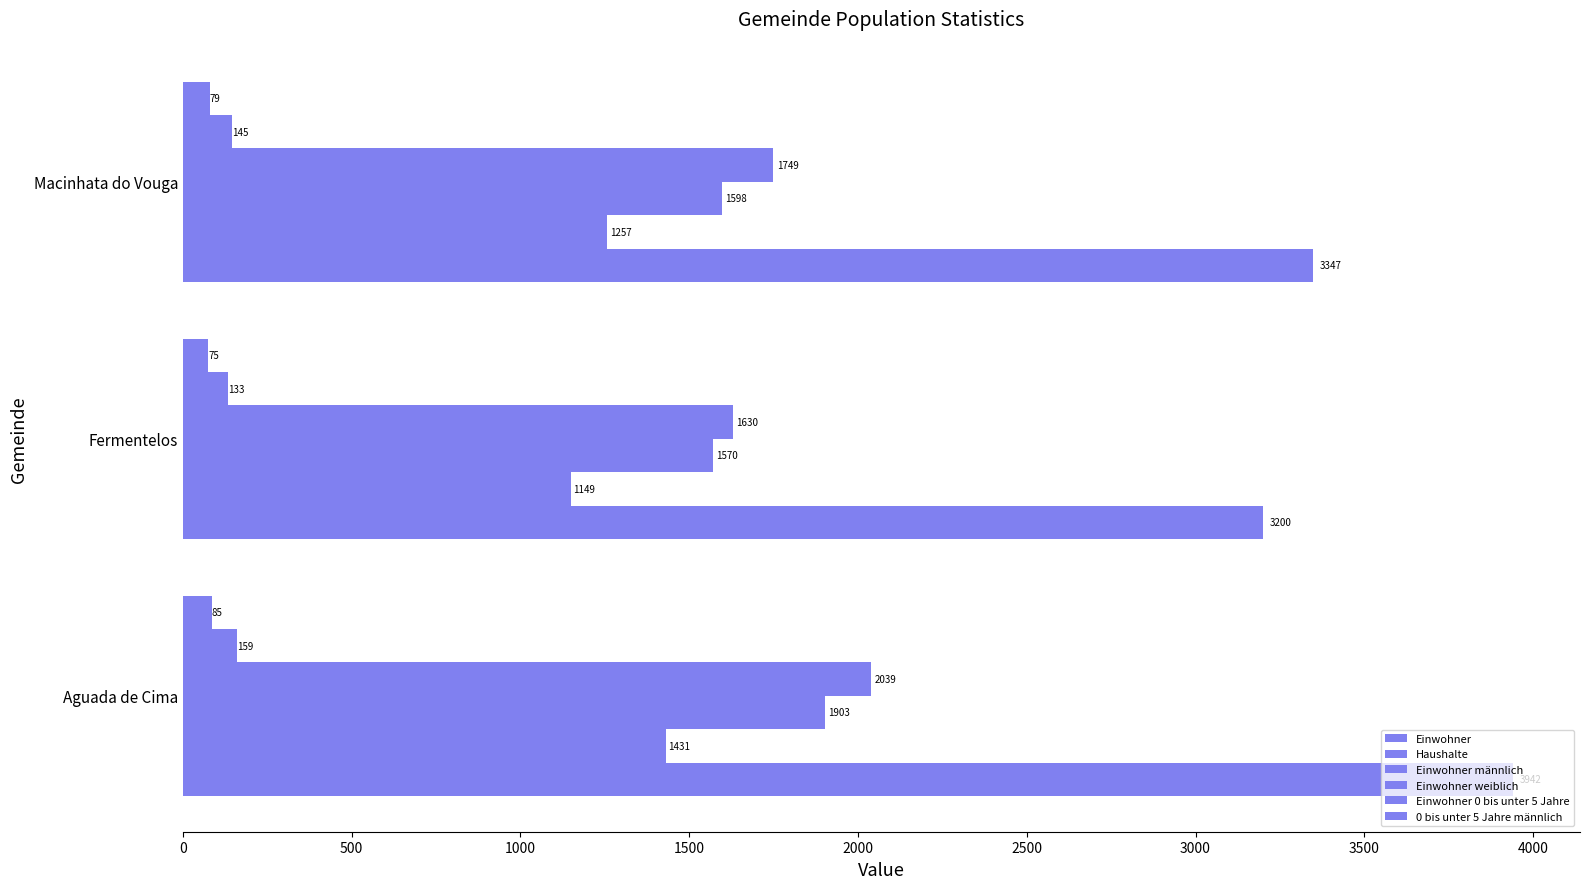

What is the maximum value for 0 bis unter 5 Jahre männlich?

85